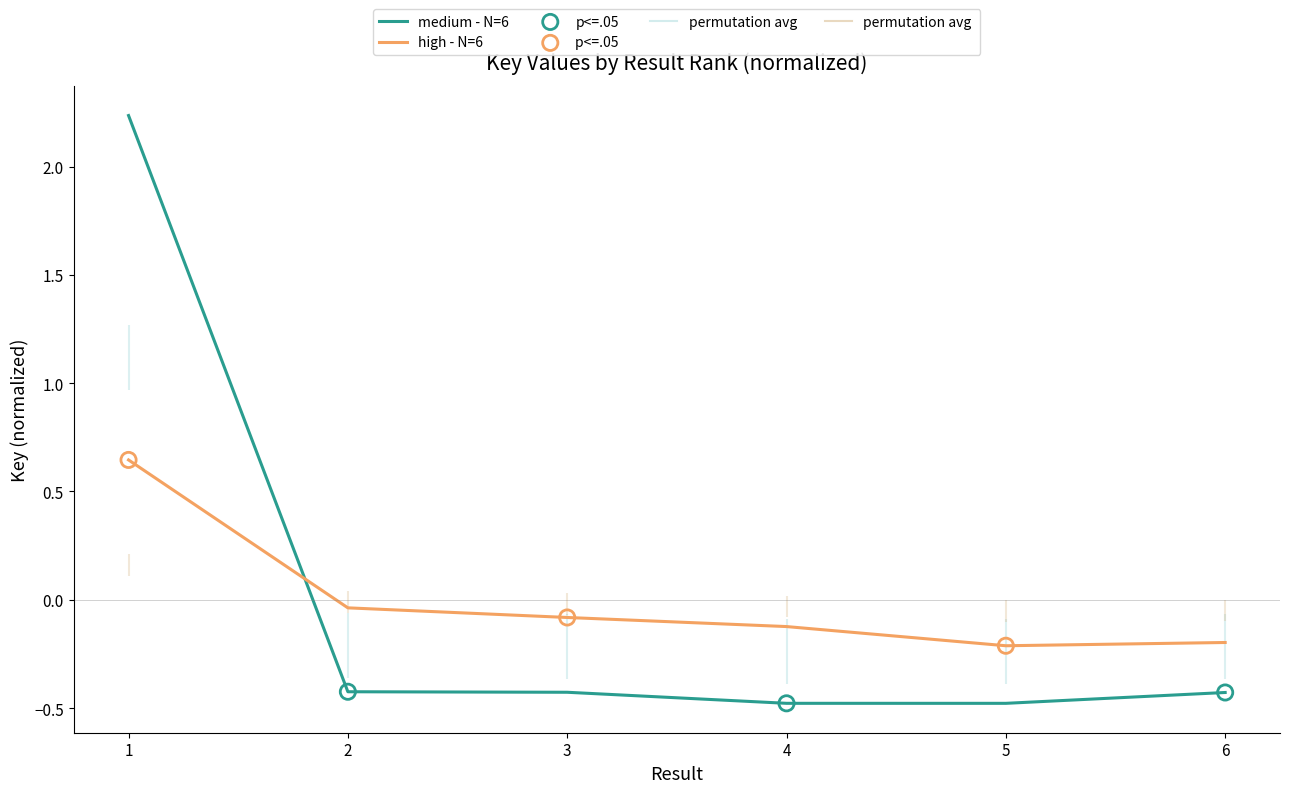

What is the change in value from 1 to 3?

-2.7